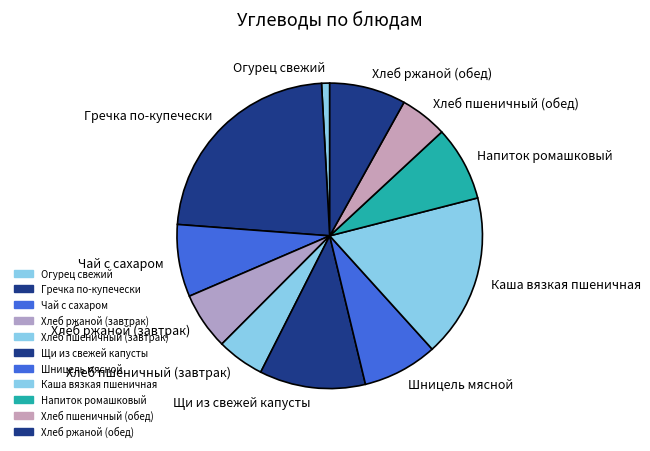

Is there a majority slice in this chart?

No